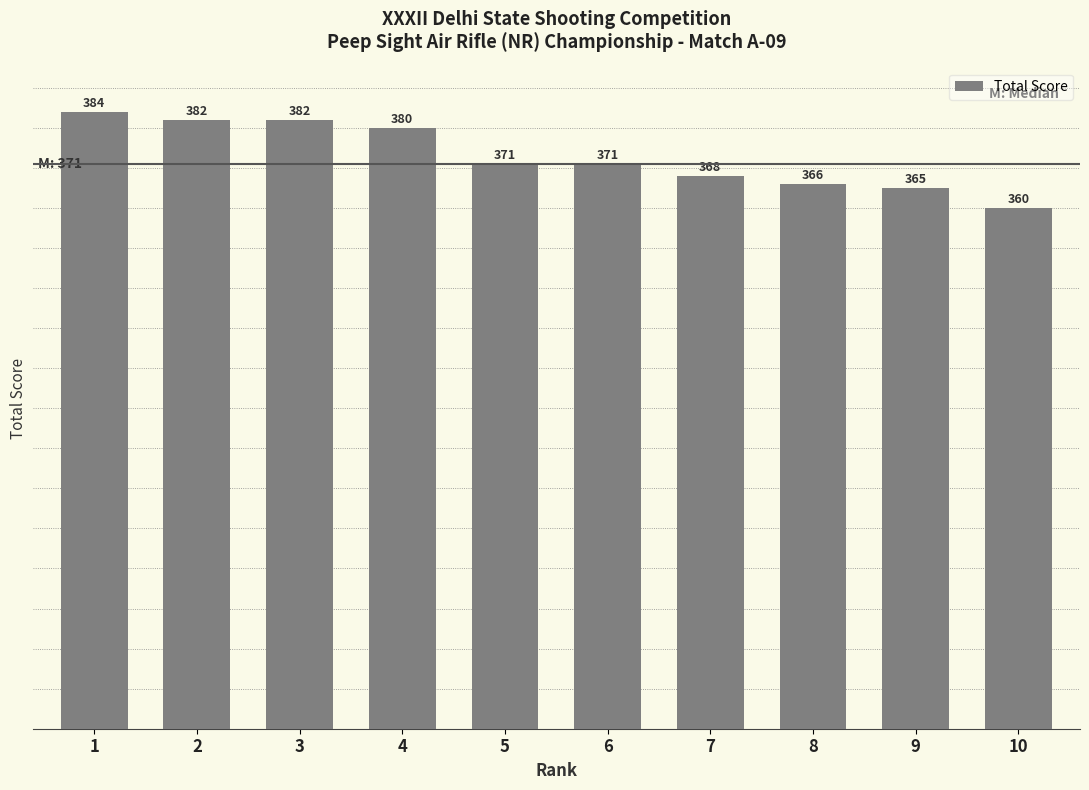

Reading left to right, what are all the values shown in this chart?

1=384	2=382	3=382	4=380	5=371	6=371	7=368	8=366	9=365	10=360